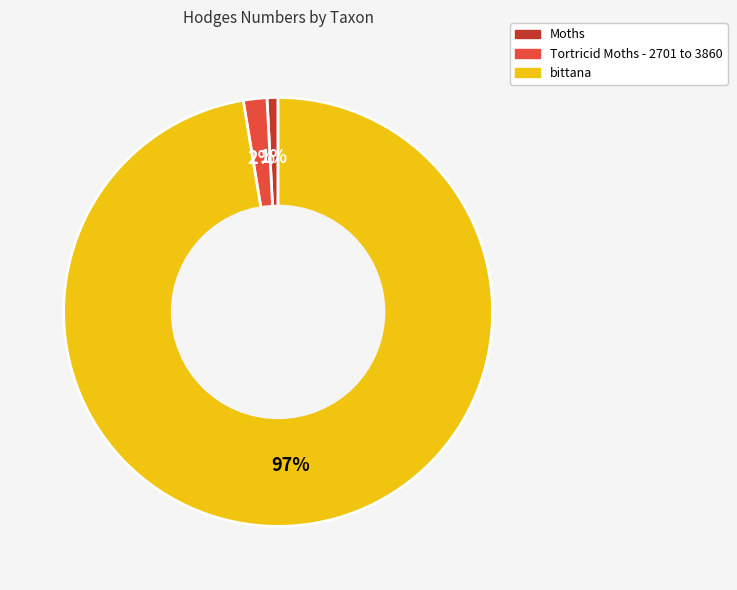

Does any single category account for the majority?

Yes